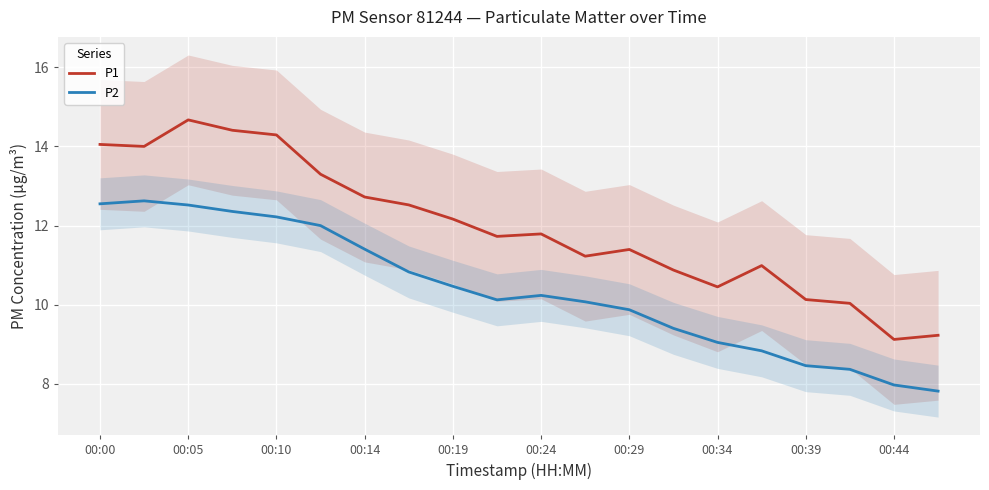

What is the label of the 20th point from the right?

00:00